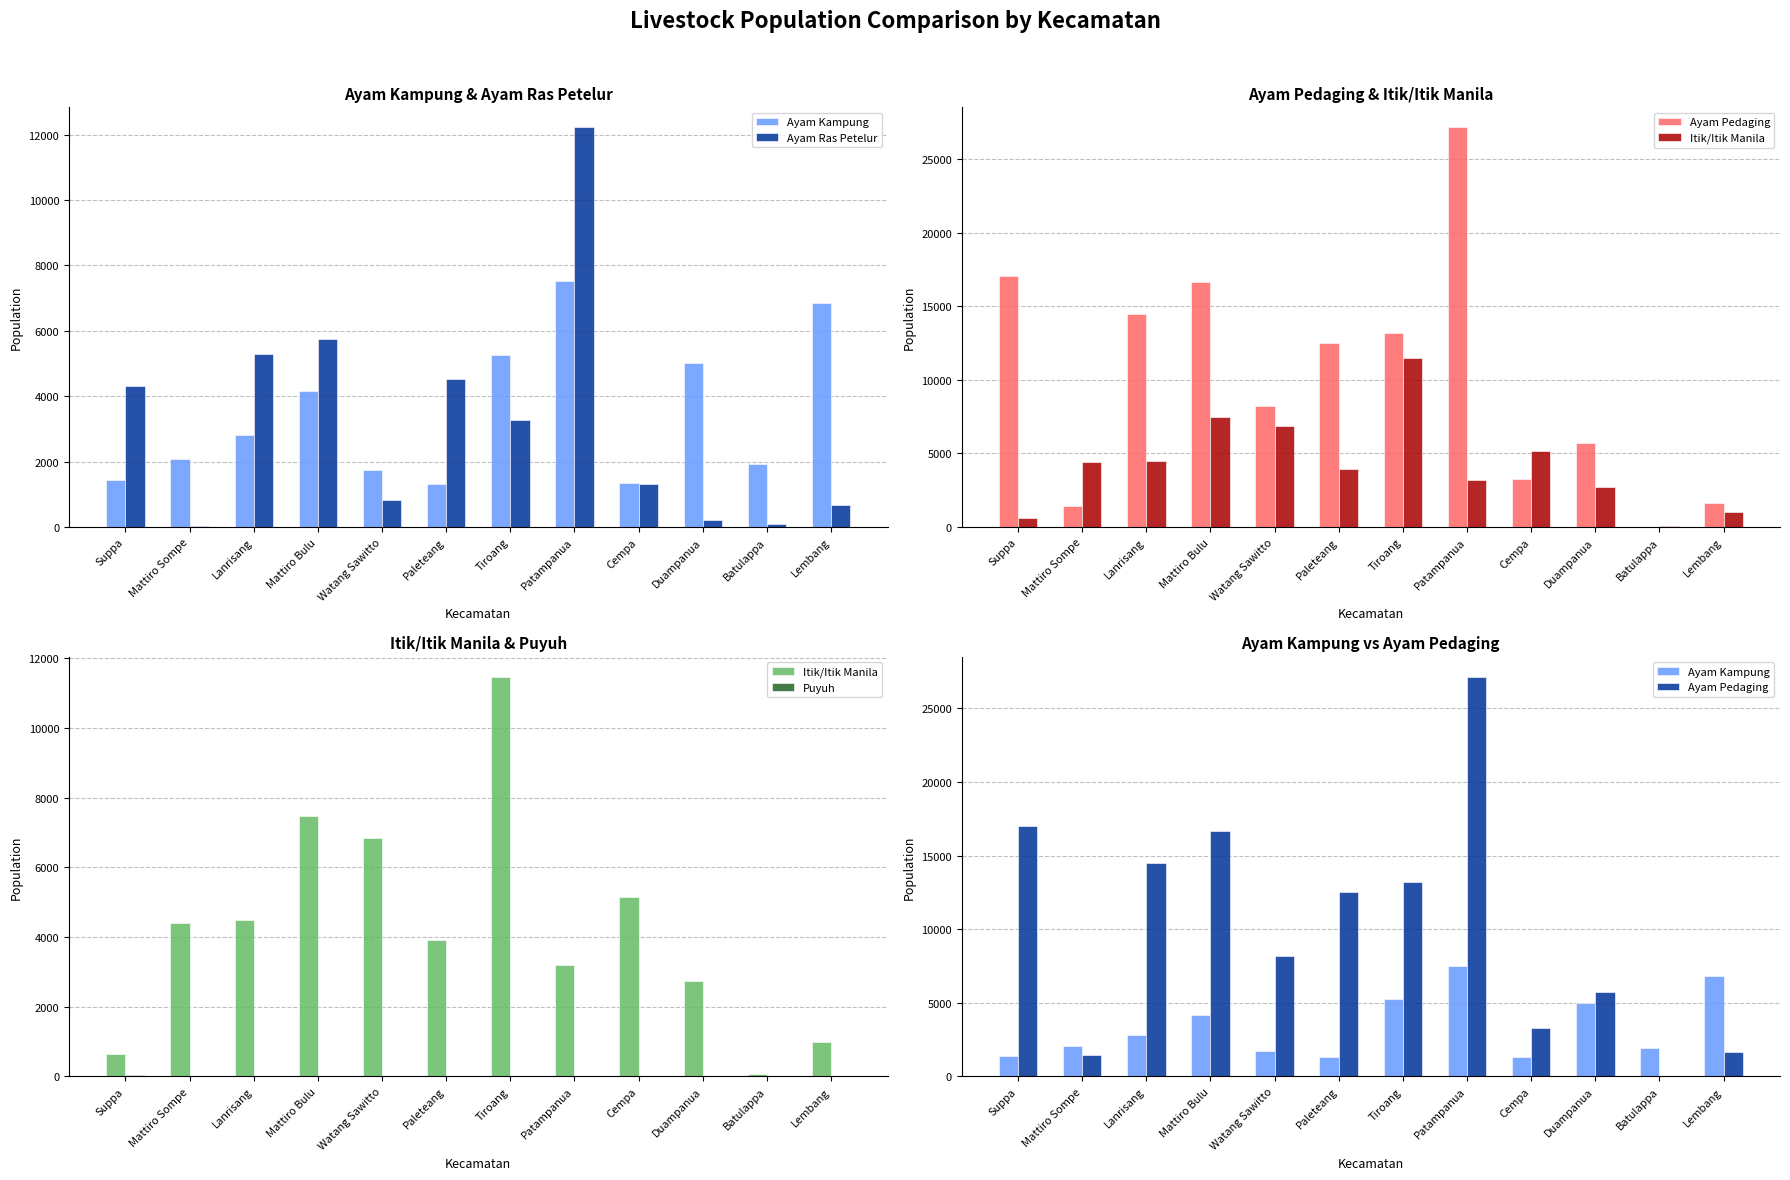

Between Paleteang and Batulappa, which series saw the biggest shift?

Ayam Pedaging